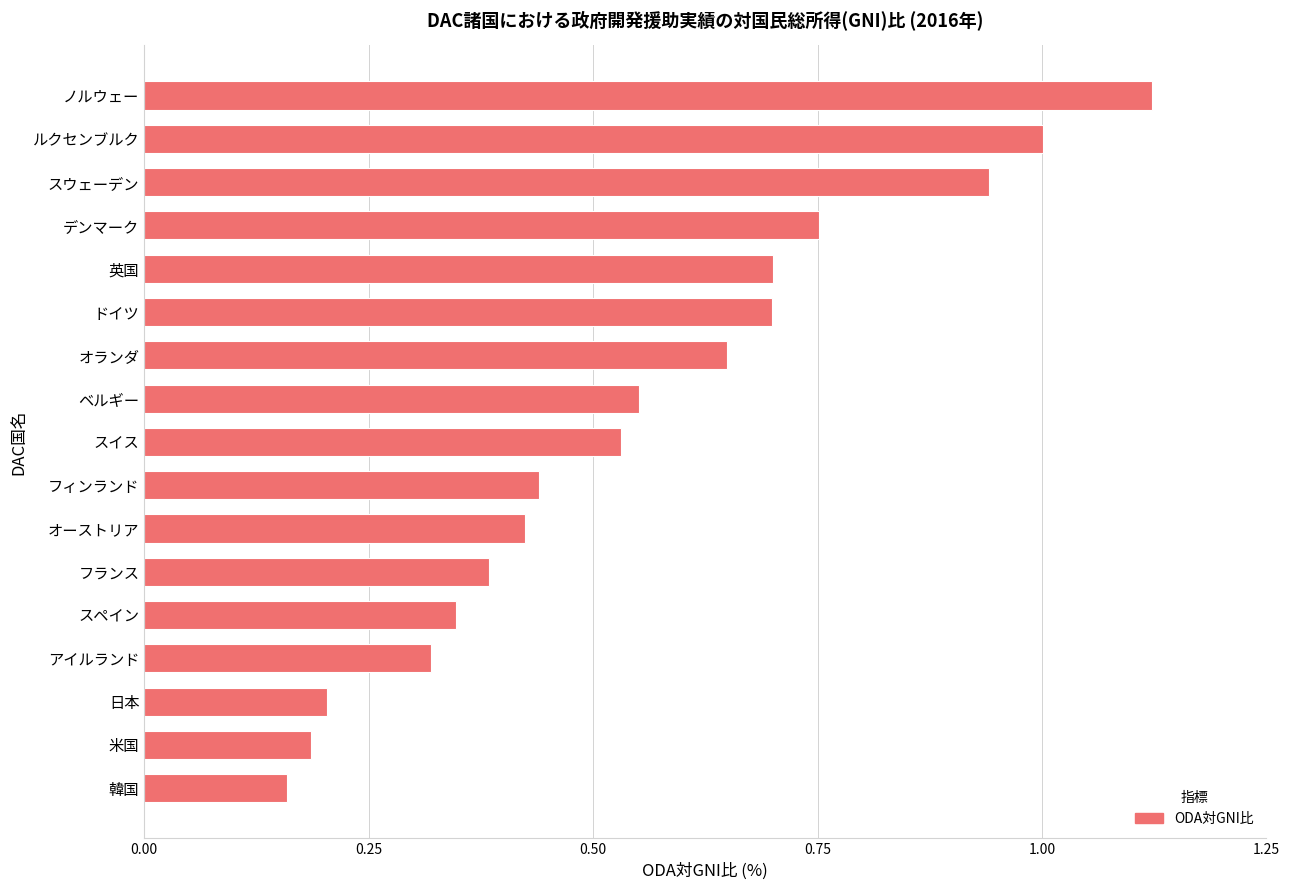

At which label is the value closest to 0?

韓国